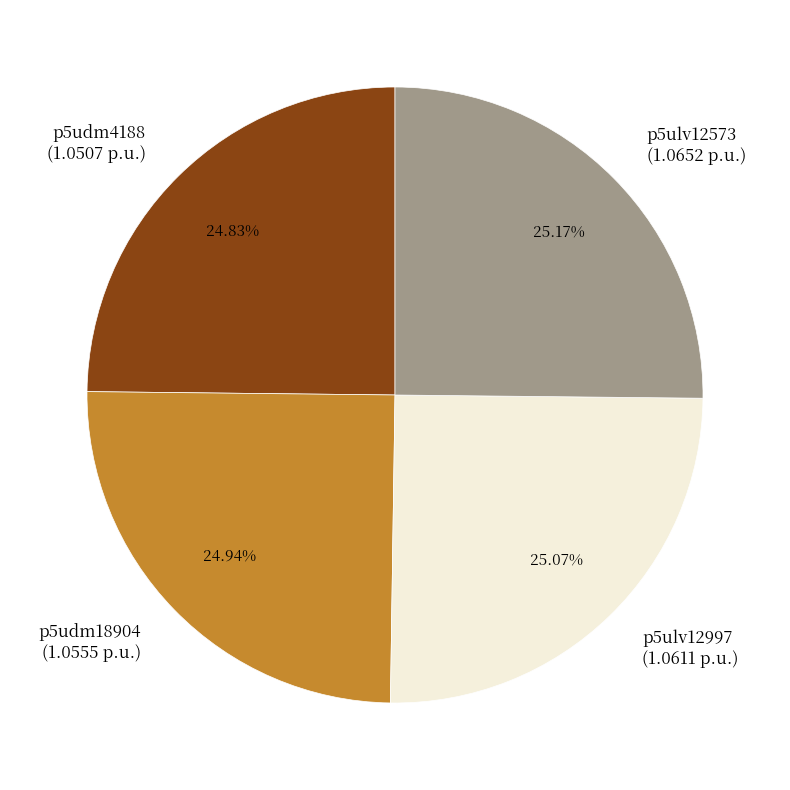

Does p5udm4188 (1.0507 p.u.) account for over 50% of the chart?

No